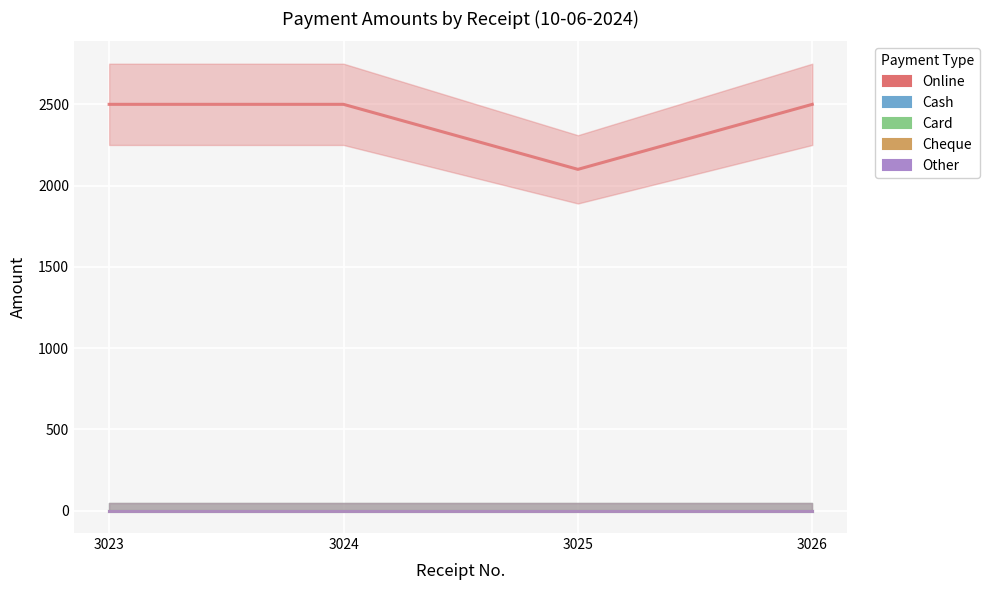

True or false: Other and Cheque cross at least once.

False